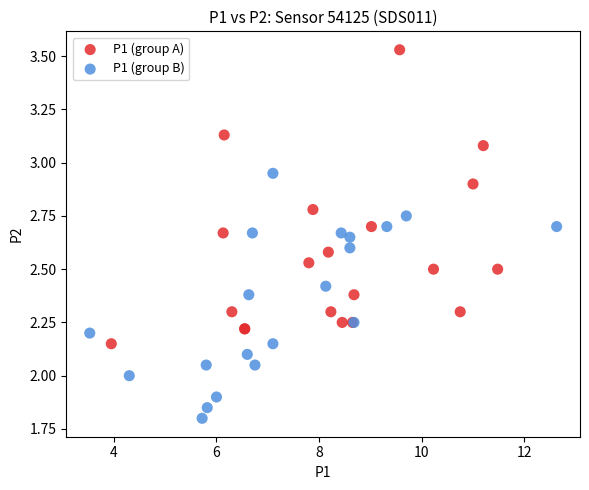

Which series has the widest spread of Y values?

P1 (group A)